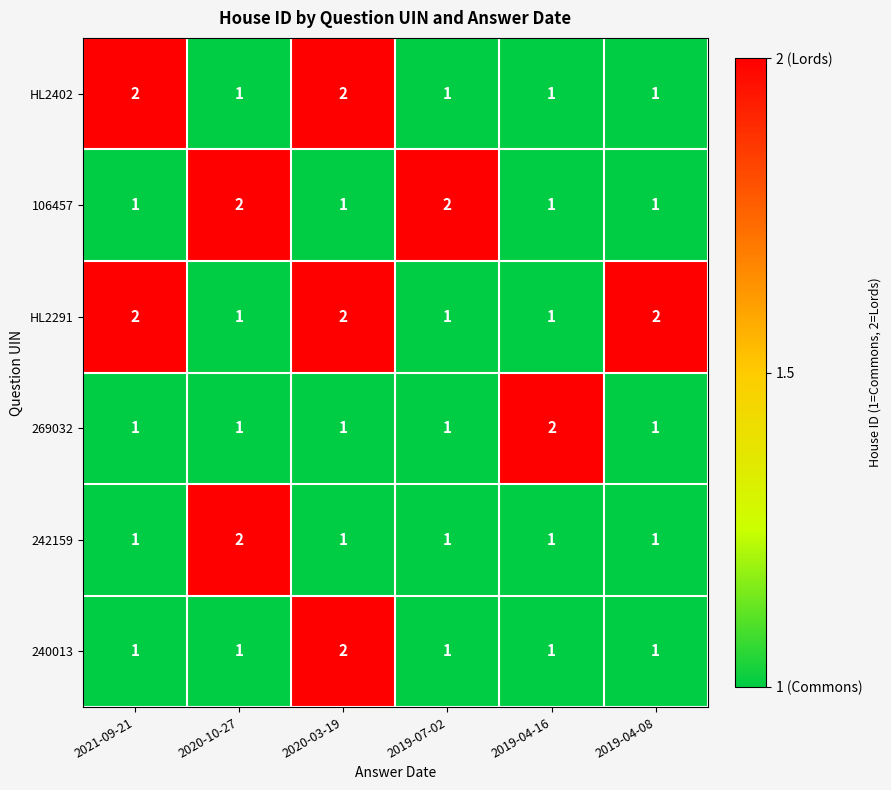

What is the total value across all series at 2020-10-27?

8